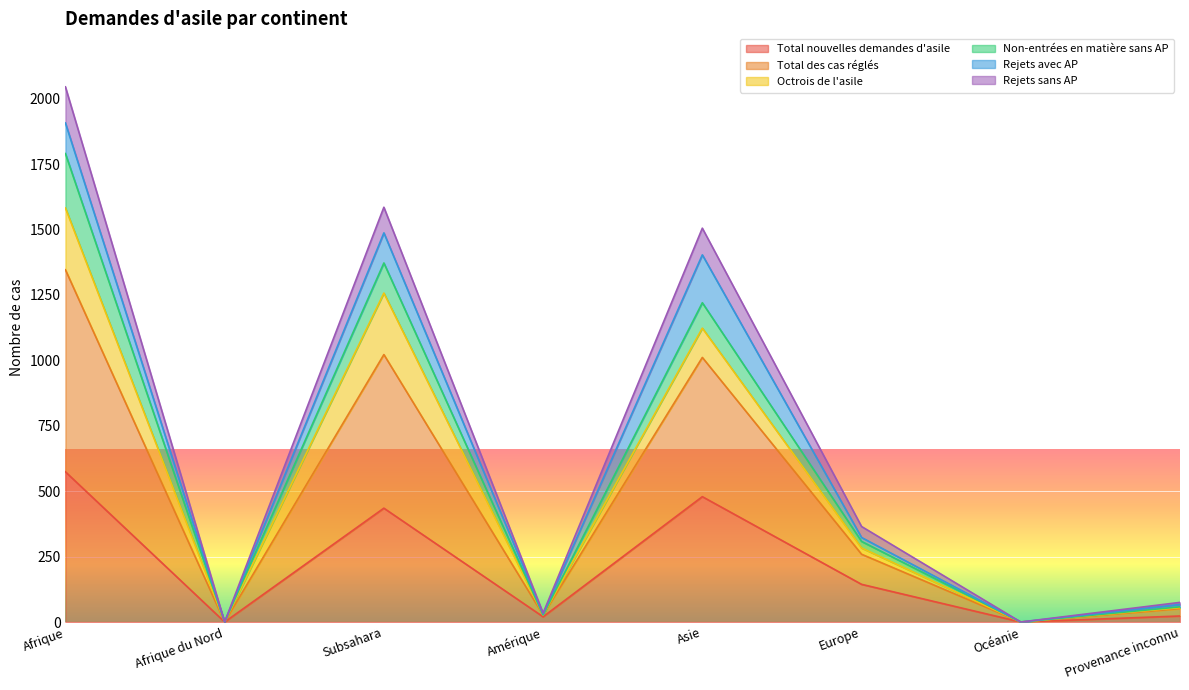

What are all the series names shown in the legend?

Total nouvelles demandes d'asile, Total des cas réglés, Octrois de l'asile, Non-entrées en matière sans AP, Rejets avec AP, Rejets sans AP